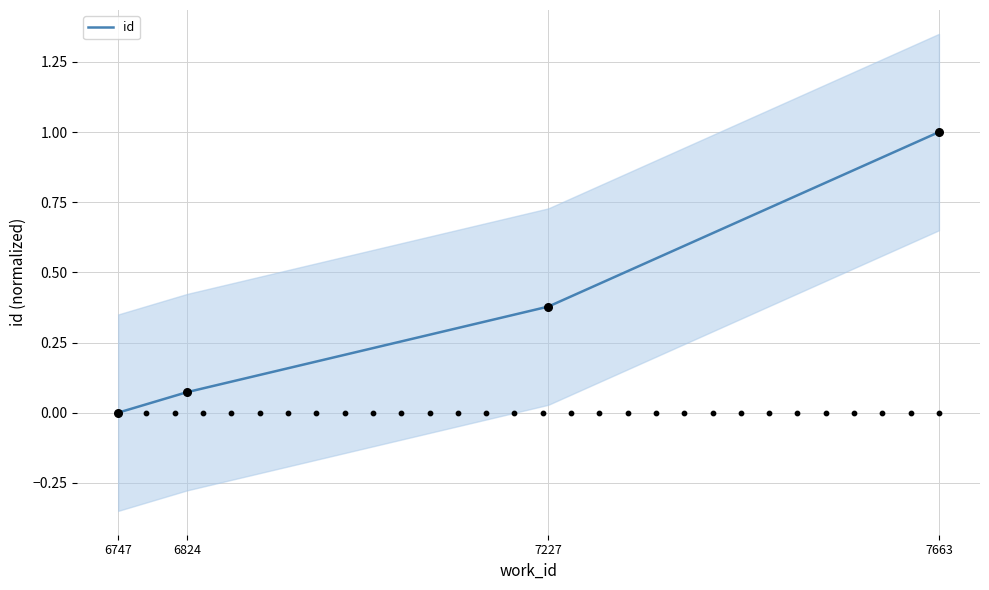

Which has a higher value, 7663 or 7227?

7663